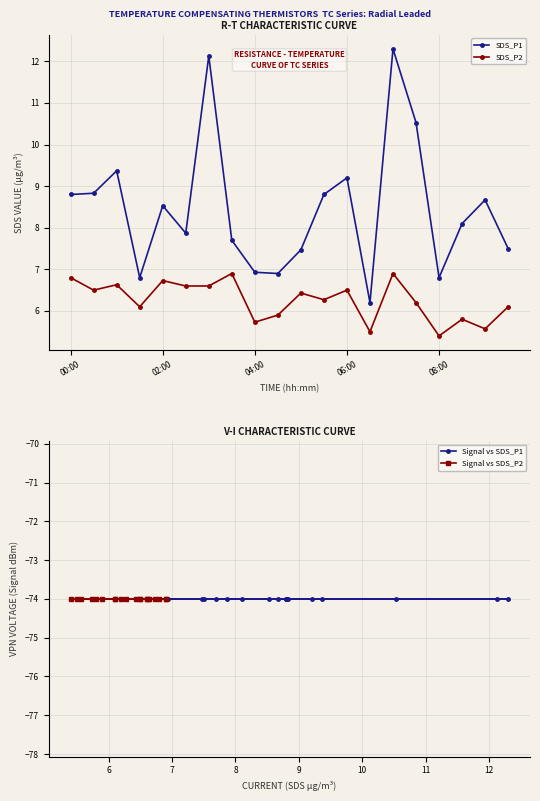

True or false: SDS_P2 has more than 2 points higher than both neighbors.

True